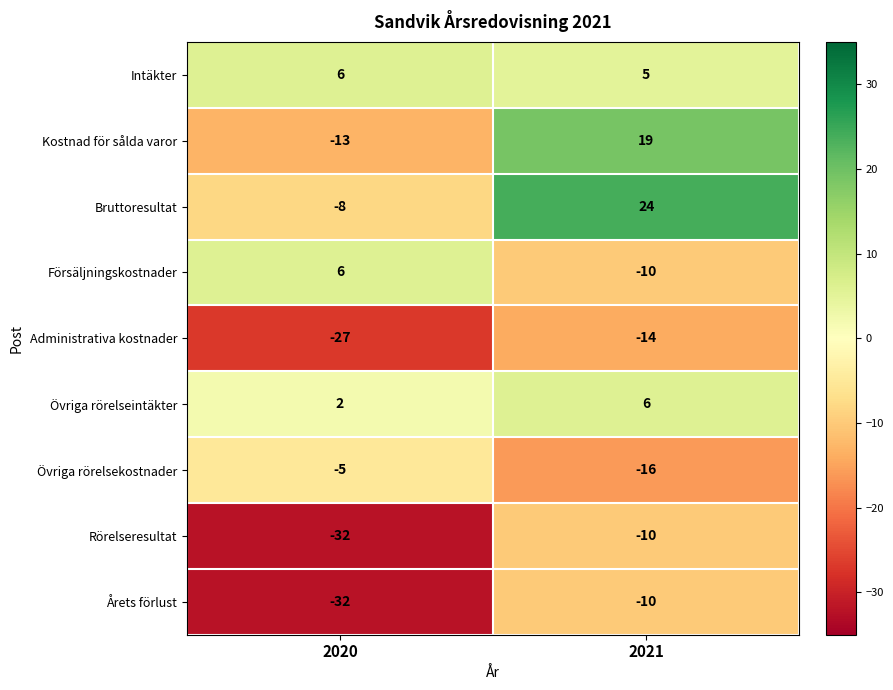

How many distinct data groups are displayed?

9